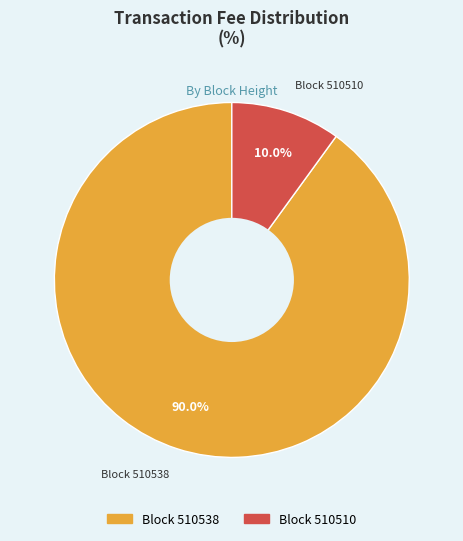

To the nearest percent, what is the average slice percentage?

50%